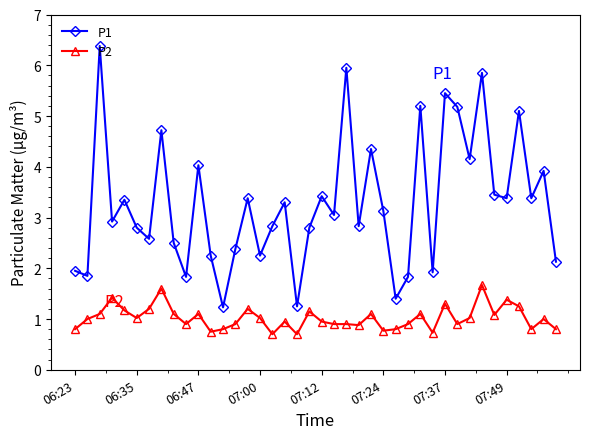

List the series in order of their overall mean, highest first.

P1, P2